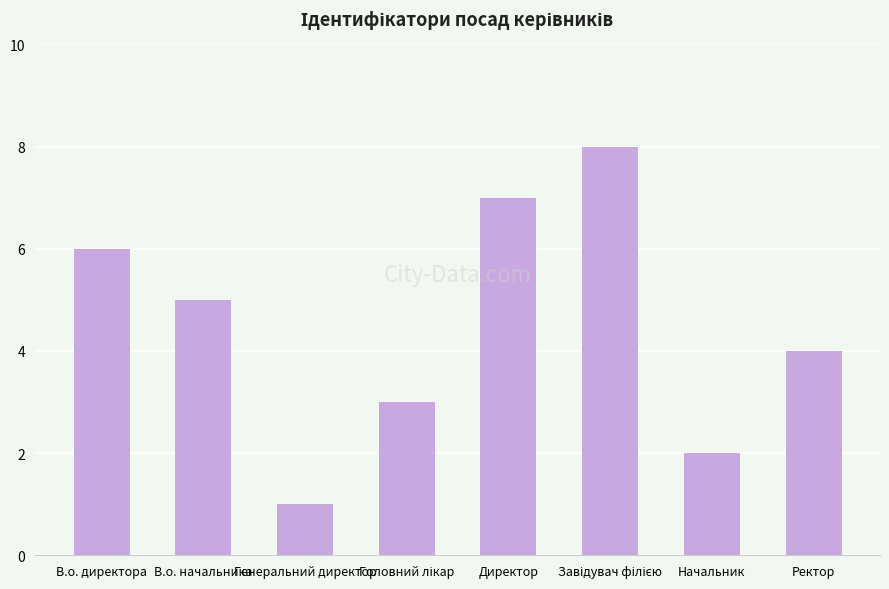

What is the sum of all values?

36